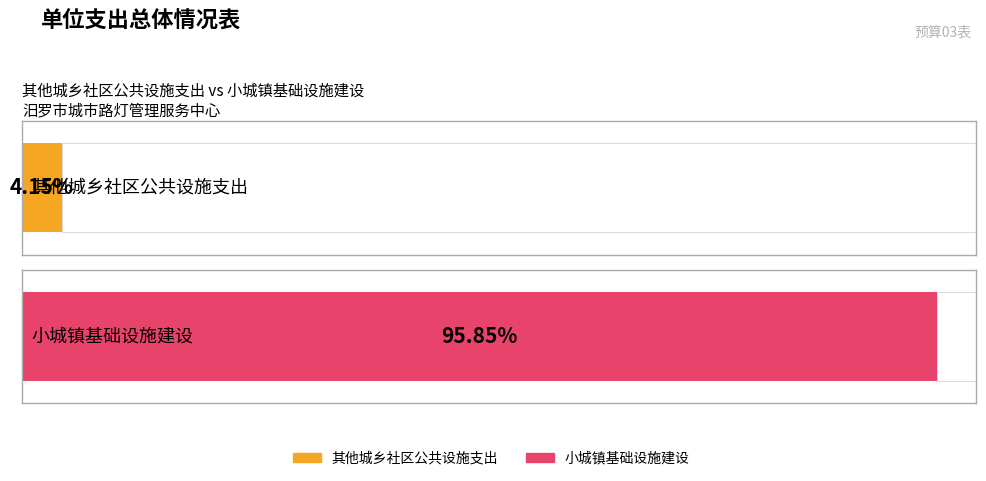

List the series in order of their overall mean, highest first.

小城镇基础设施建设, 其他城乡社区公共设施支出